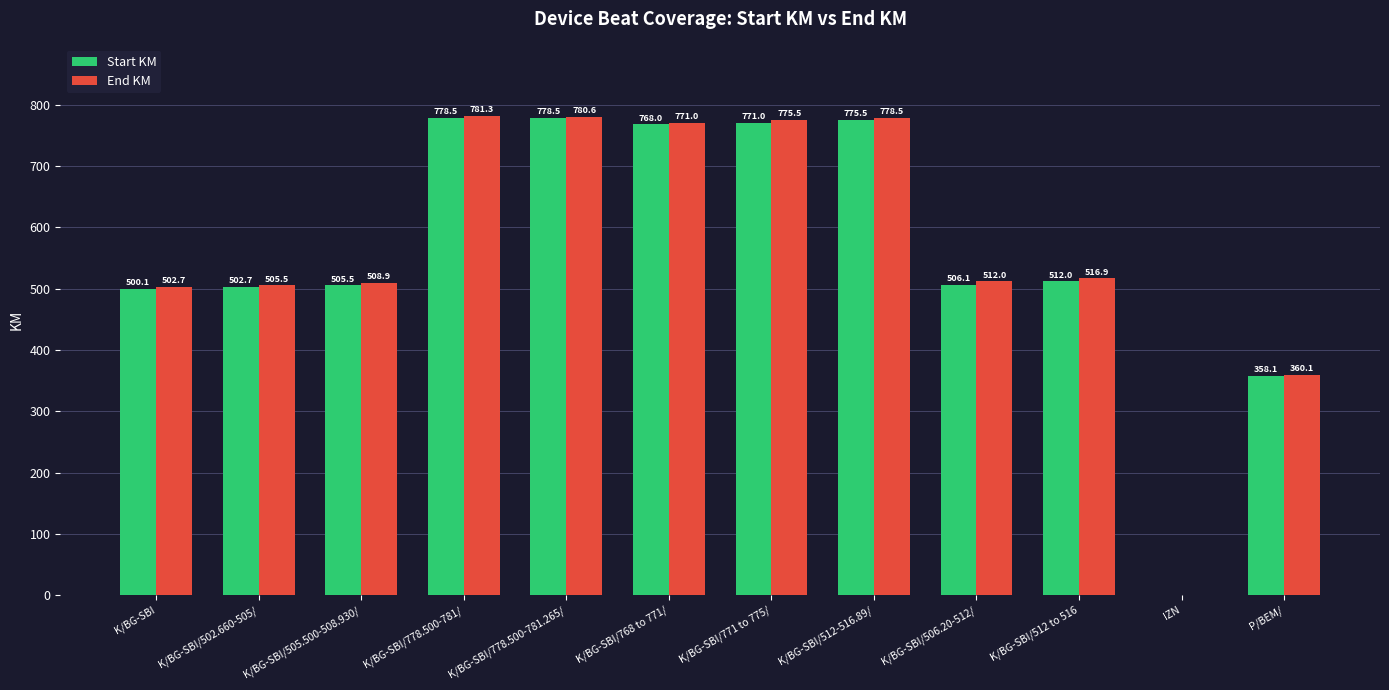

What is the maximum value shown in the chart?

781.3